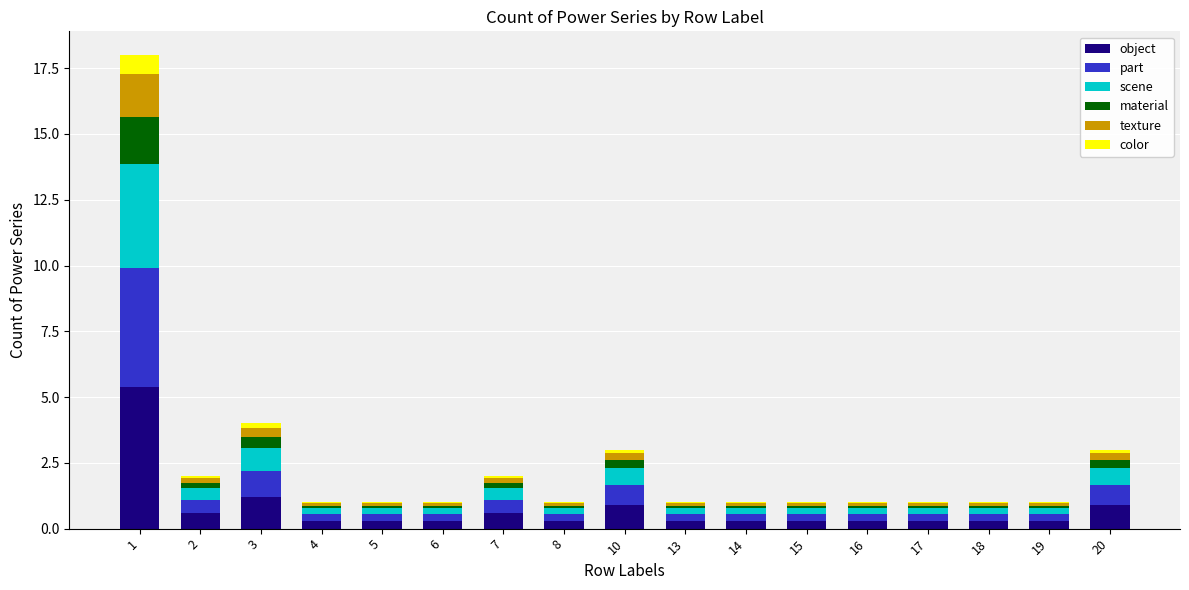

Does the chart contain stacked bars?

Yes